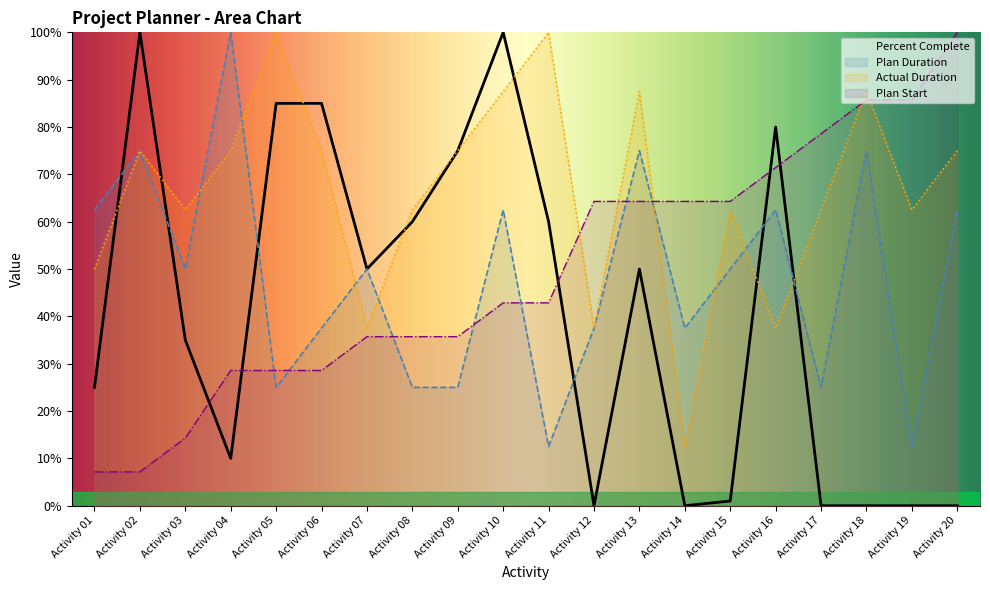

True or false: Plan Duration has a value of 0.1 at Activity 08.

False